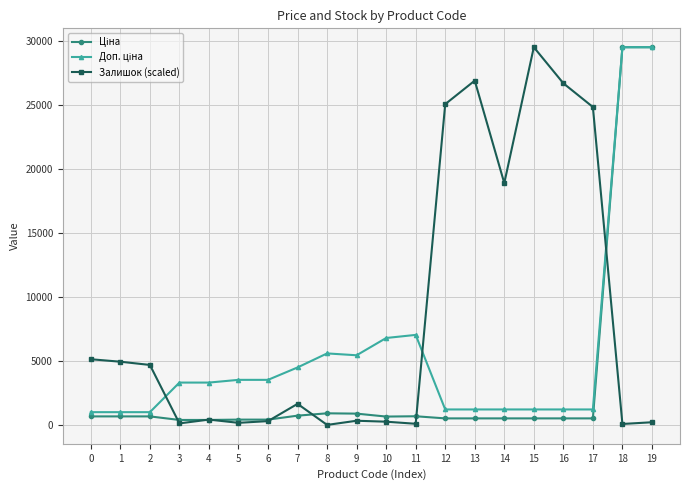

The value of Залишок (scaled) at 1 is 1071.8. True or false?

False